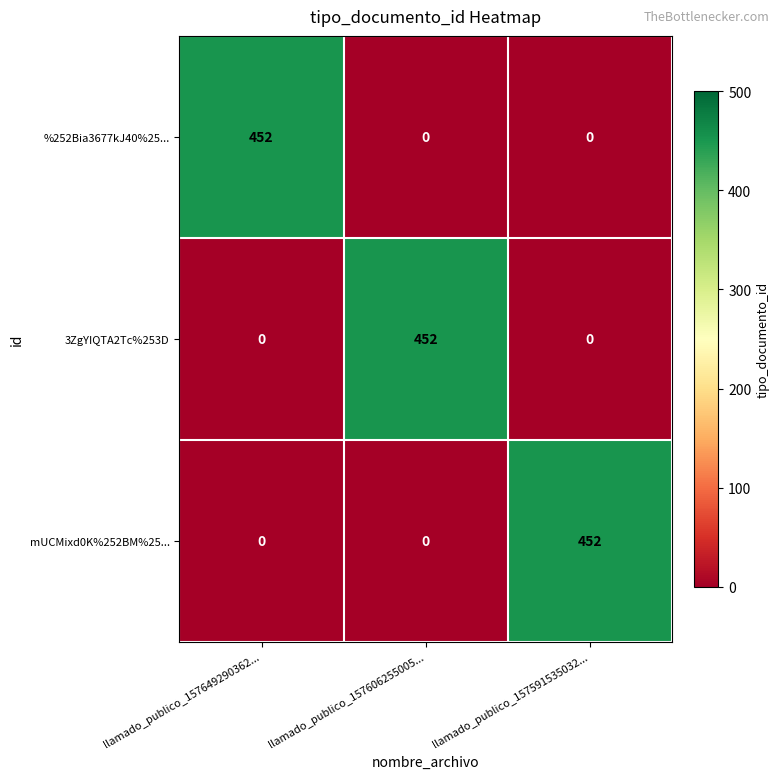

True or false: 3ZgYIQTA2Tc%253D has a value of -254 at llamado_publico_157591535032....

False